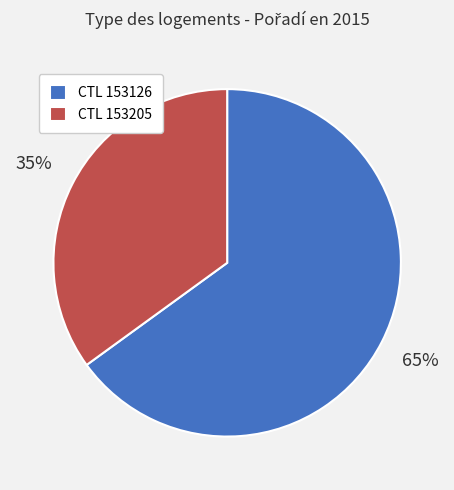

Combined, do CTL 153205 and CTL 153126 account for over 50%?

Yes